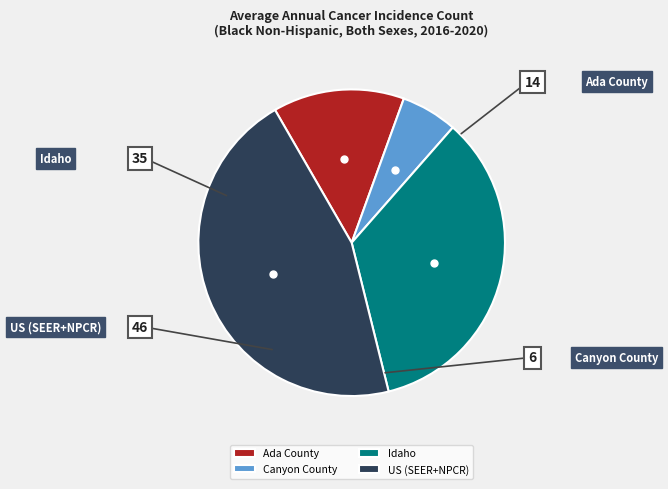

What is the ratio of the value at Idaho to the value at Ada County?

2.5